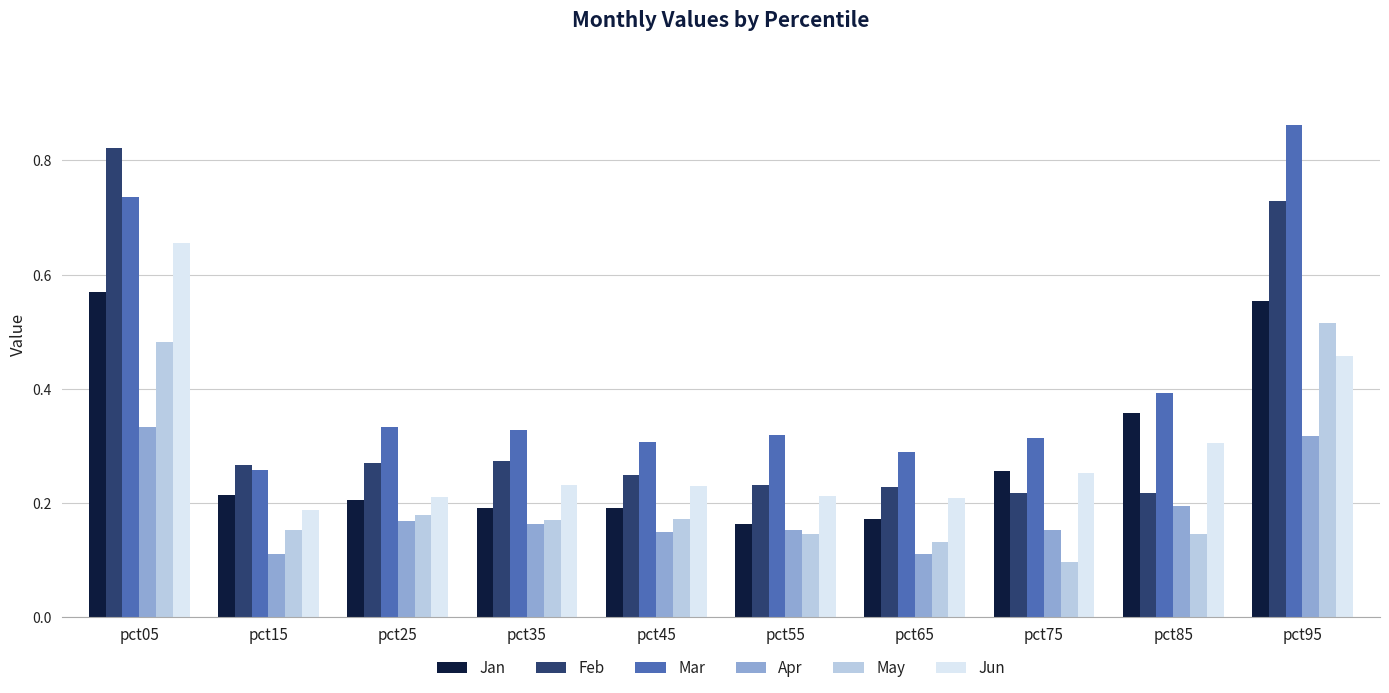

How many categories are shown in the chart?

10